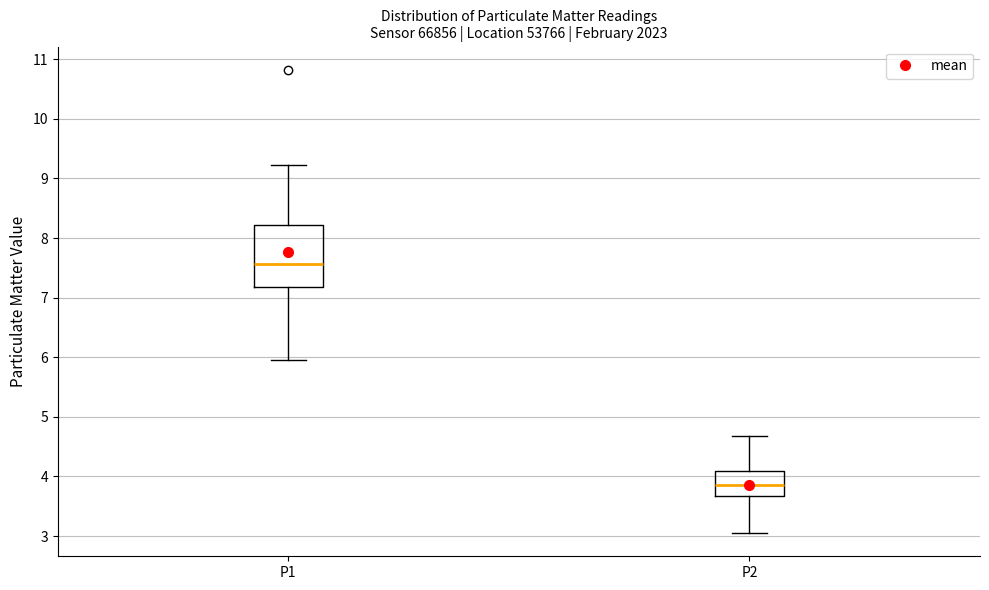

Which box's median line is the highest?

P1